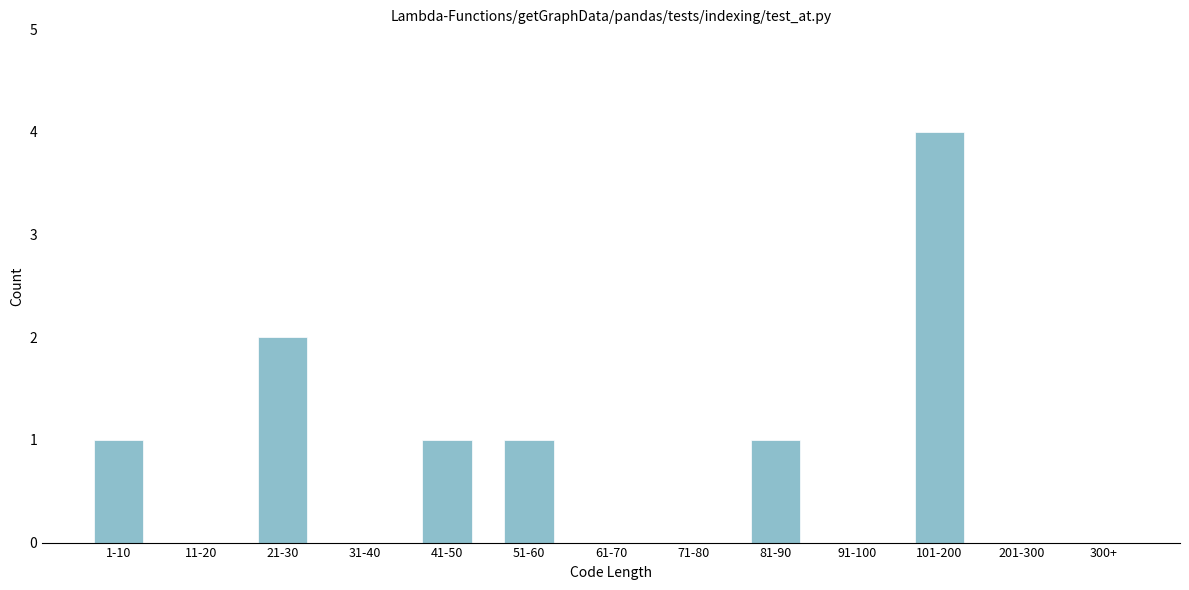

Reading left to right, extract all data points from this chart.

1-10=1	11-20=0	21-30=2	31-40=0	41-50=1	51-60=1	61-70=0	71-80=0	81-90=1	91-100=0	101-200=4	201-300=0	300+=0